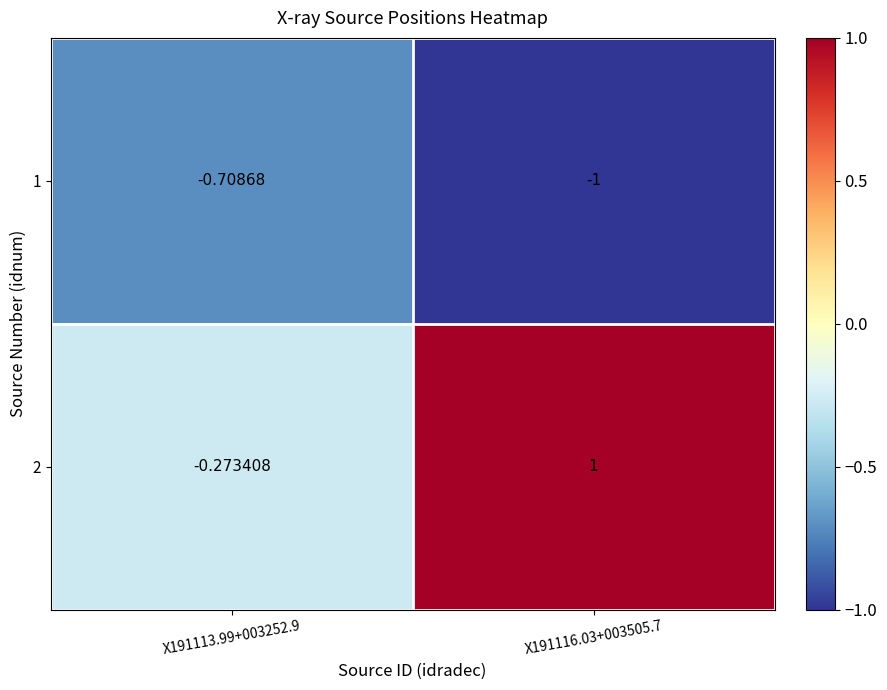

Is the value of 2 at X191113.99+003252.9 greater than the value of 1 at X191113.99+003252.9?

Yes